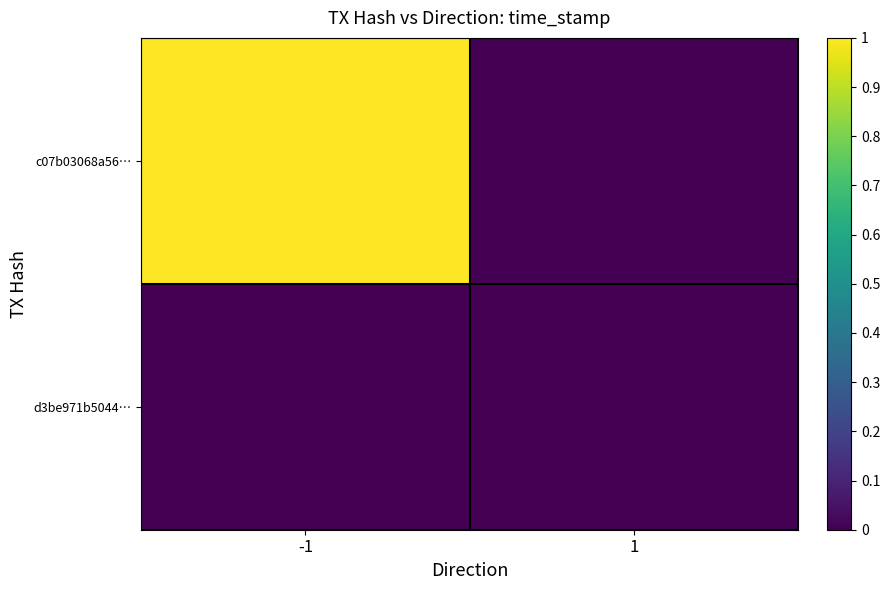

Reading left to right, transcribe all the data shown in this chart.

c07b03068a56…: -1=1	1=0
d3be971b5044…: -1=0	1=0